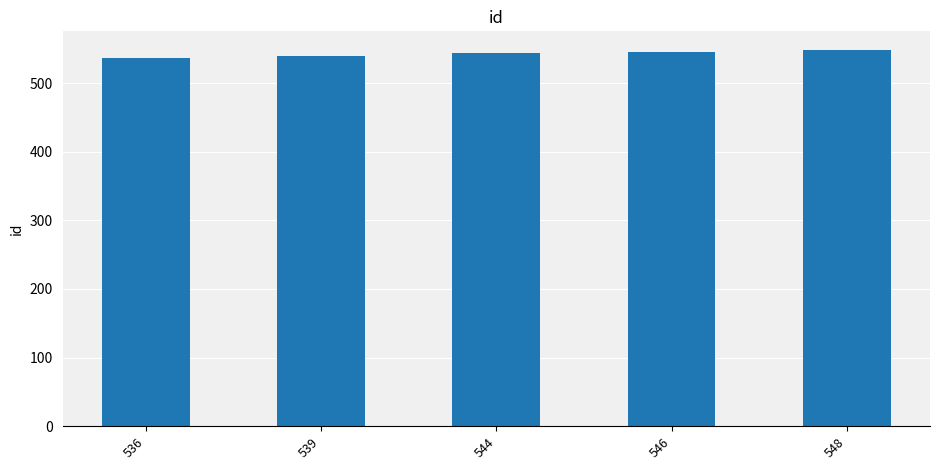

What is the sum of all values?

2713